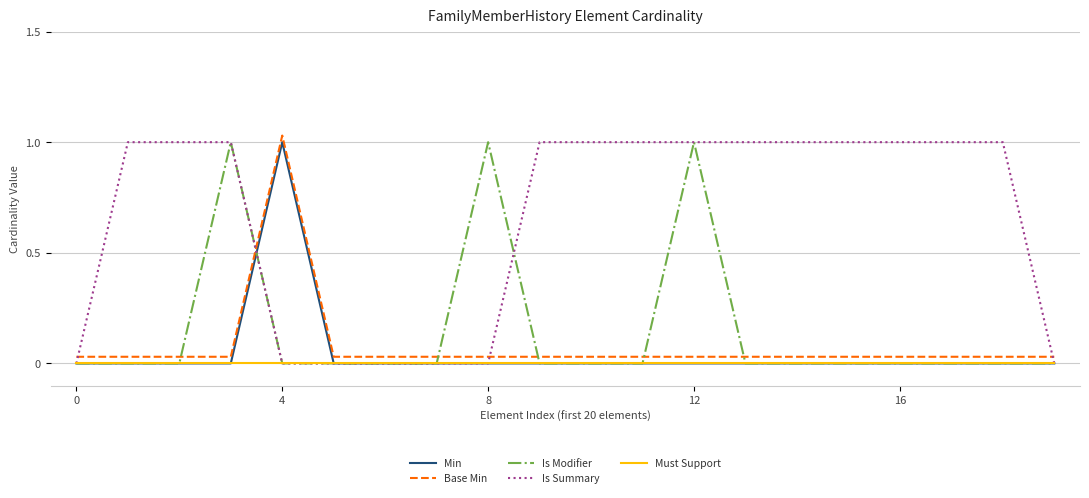

Which series has the largest total across all categories?

Is Summary